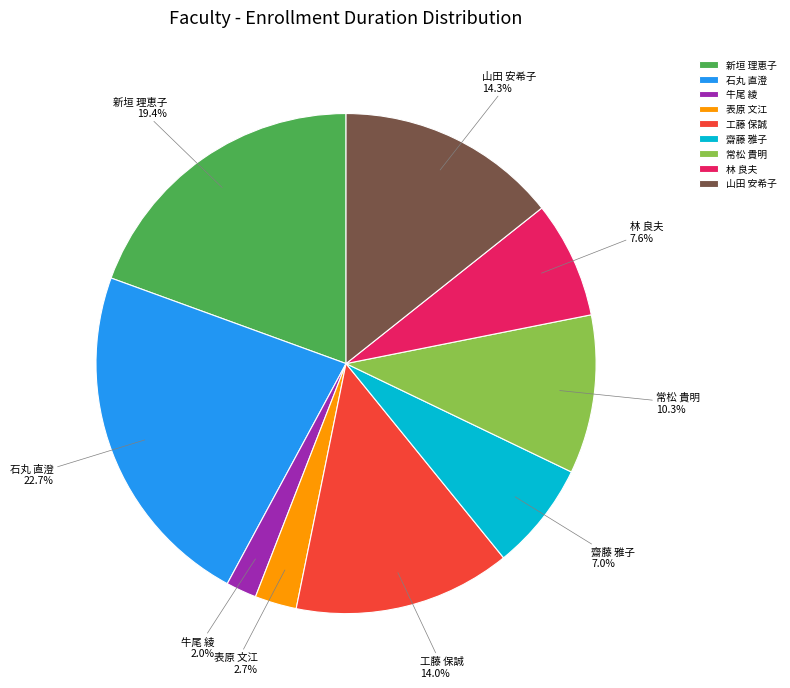

To the nearest percent, what portion does 林 良夫 represent?

8%